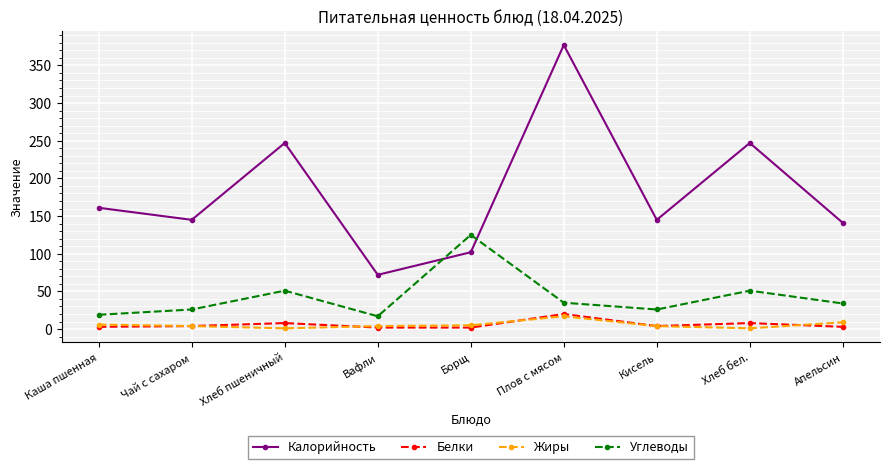

The Углеводы series shows 13 at Плов с мясом. True or false?

False